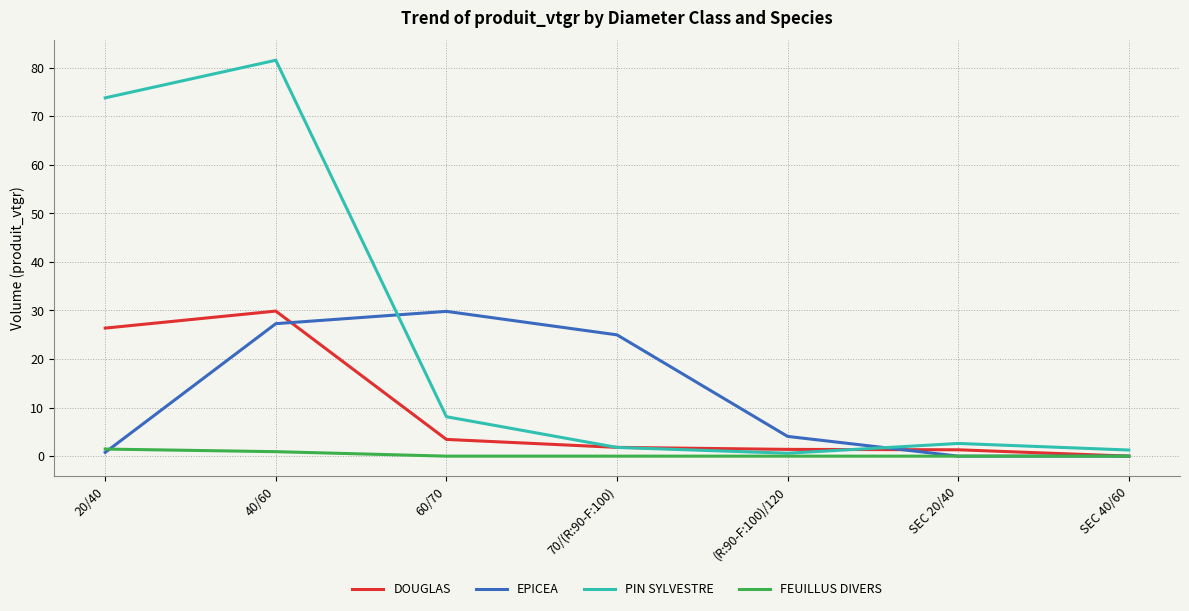

How many lines are shown in the chart?

4